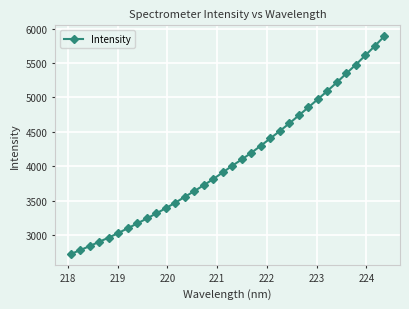

What is the value of the 27th point from the left?

4976.0